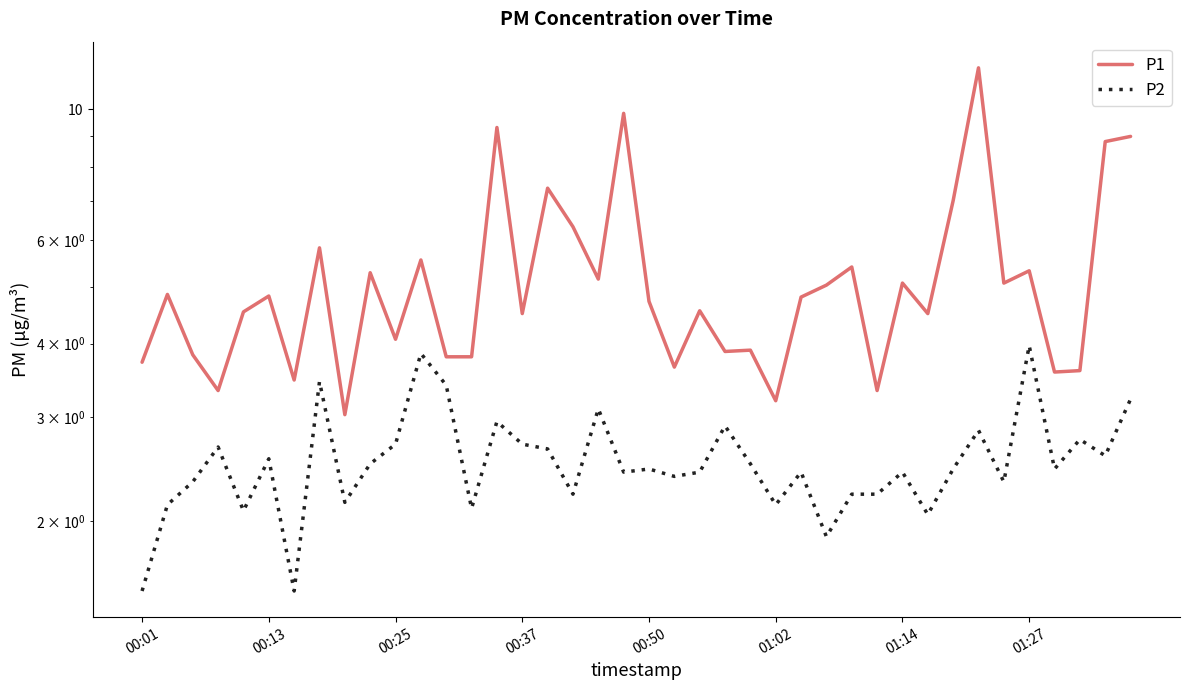

Is it true that P1 equals 6.2 at 00:01?

False